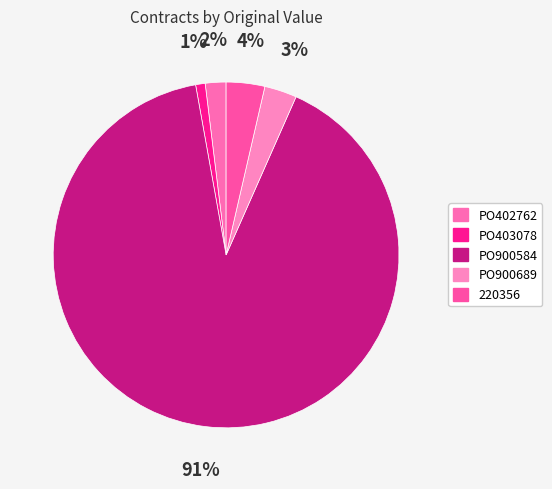

What percentage is the PO900689 slice, to the nearest percent?

3%